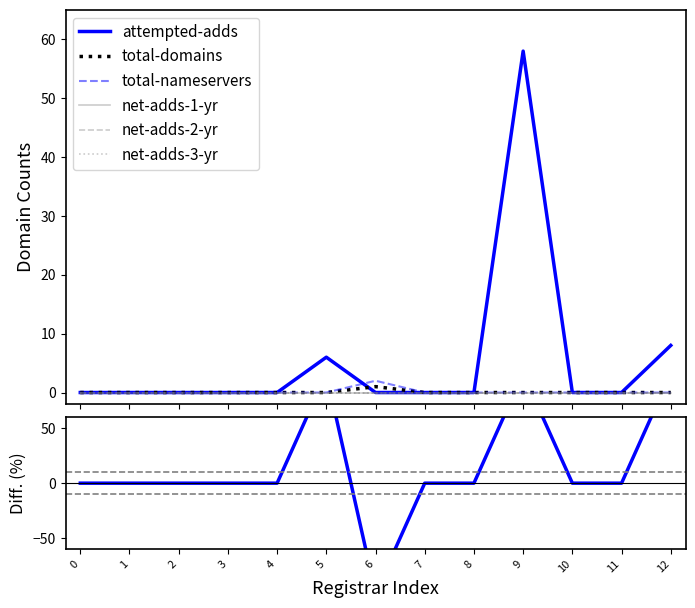

What is the maximum value shown in the chart?

58